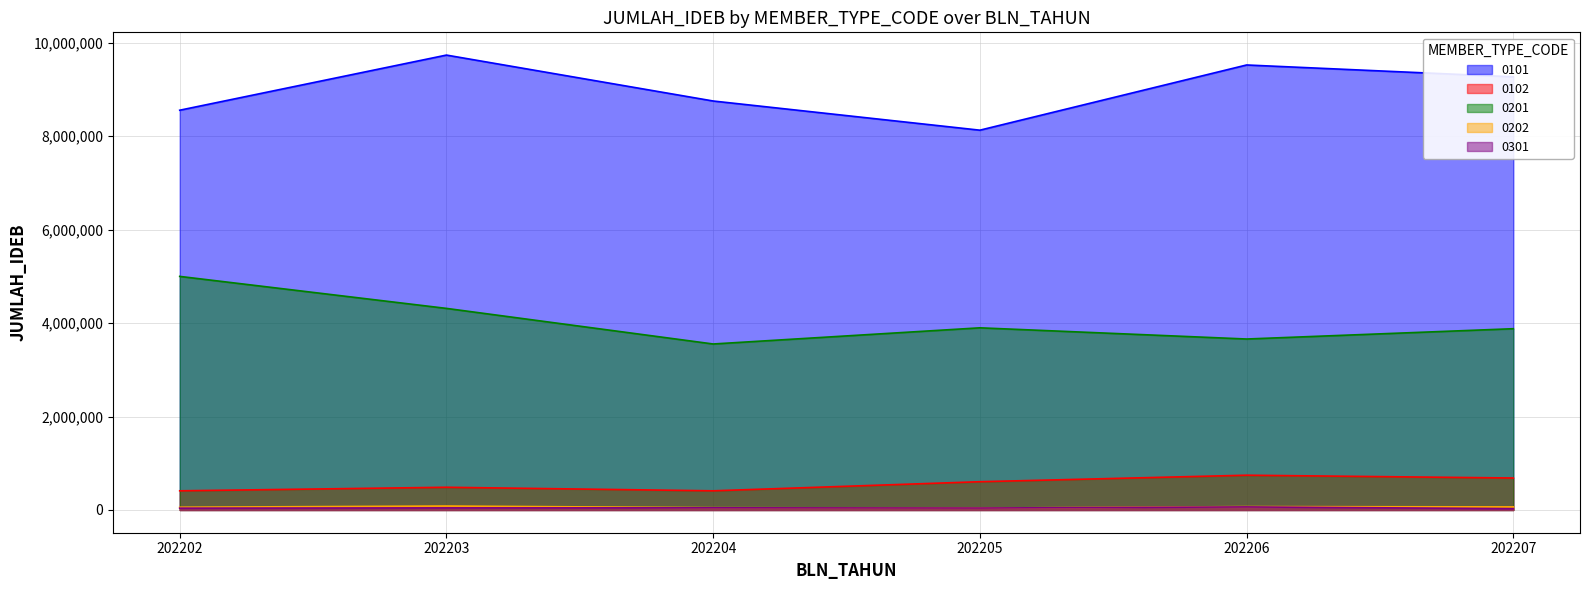

What is the difference between the 0201 values at 202206 and 202207?

220365